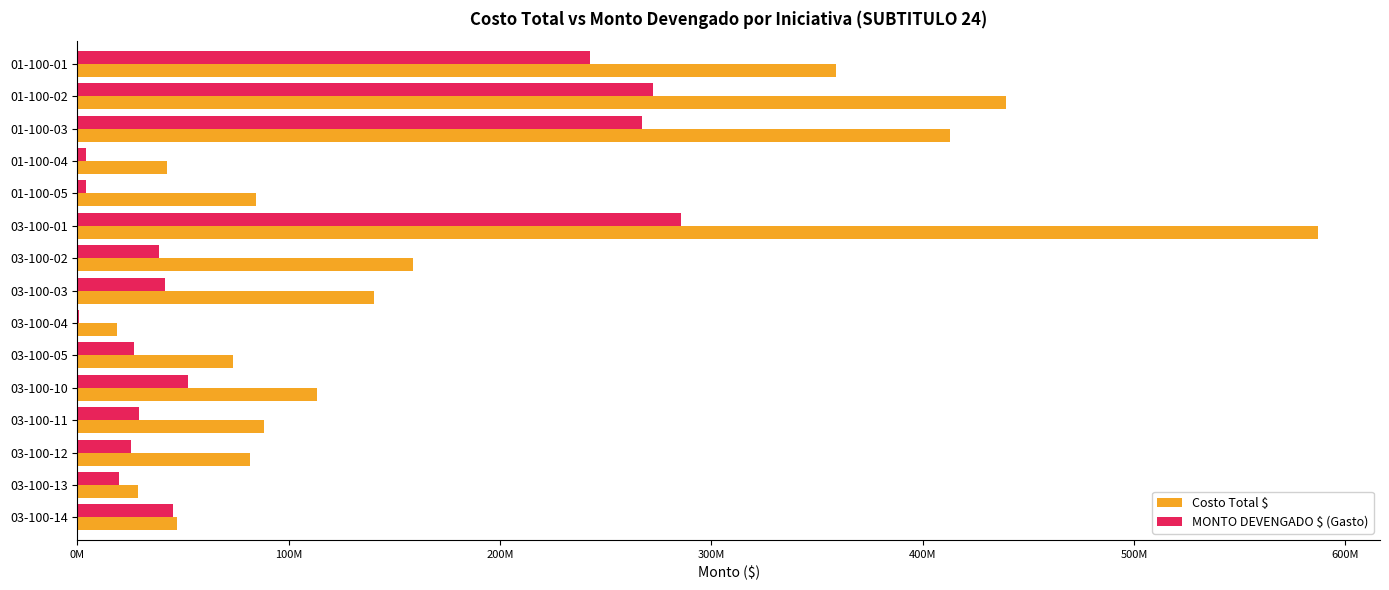

Which series has the widest spread of values?

Costo Total $